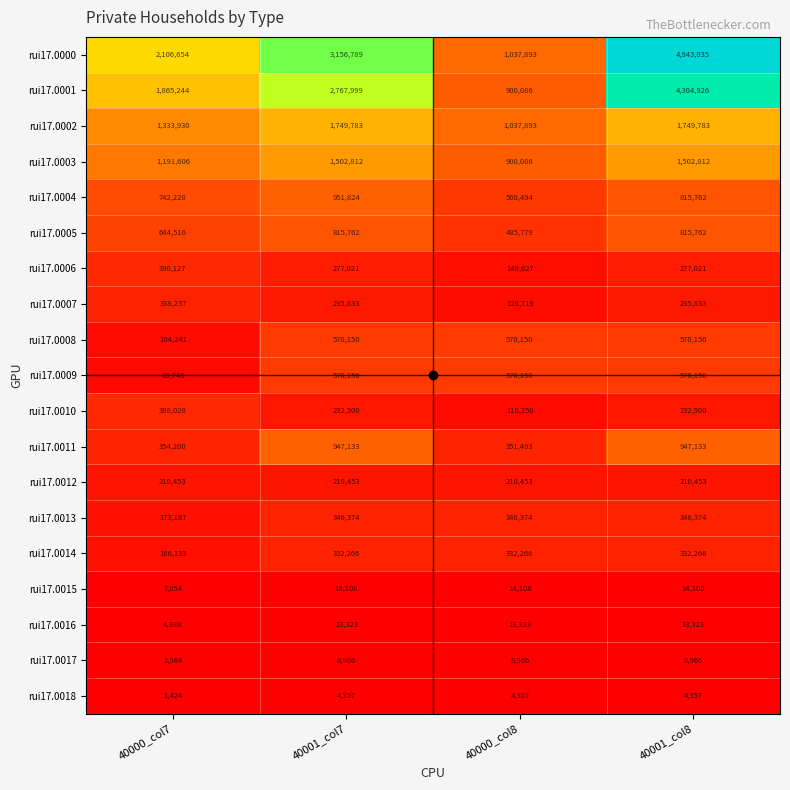

Between 40000_col7 and 40001_col8, which series saw the biggest shift?

rui17.0000